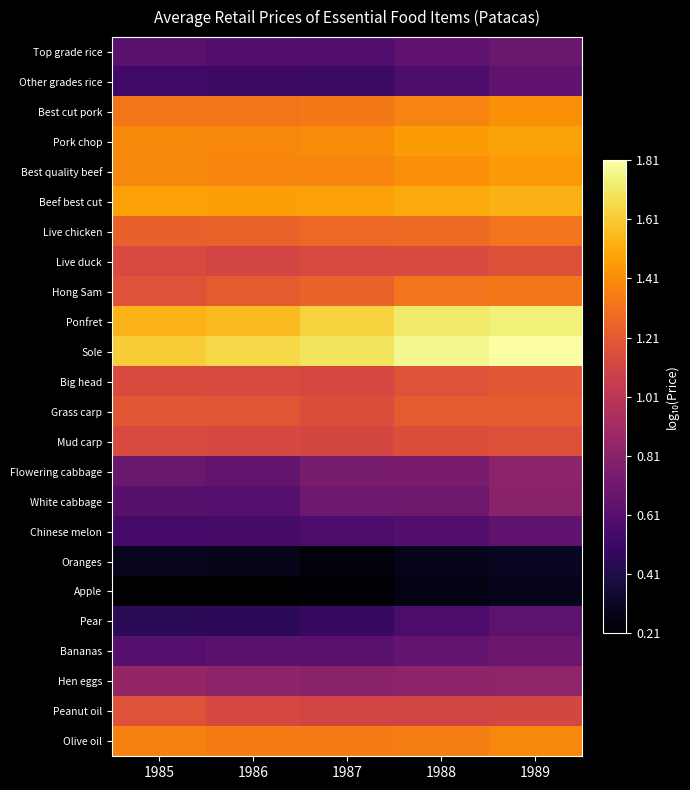

Reading left to right, transcribe all the data shown in this chart.

Top grade rice: 1985=0.6	1986=0.6	1987=0.6	1988=0.7	1989=0.7
Other grades rice: 1985=0.5	1986=0.5	1987=0.5	1988=0.6	1989=0.7
Best cut pork: 1985=1.3	1986=1.3	1987=1.3	1988=1.4	1989=1.4
Pork chop: 1985=1.4	1986=1.4	1987=1.4	1988=1.5	1989=1.5
Best quality beef: 1985=1.4	1986=1.4	1987=1.4	1988=1.4	1989=1.4
Beef best cut: 1985=1.5	1986=1.5	1987=1.5	1988=1.5	1989=1.5
Live chicken: 1985=1.2	1986=1.2	1987=1.3	1988=1.3	1989=1.3
Live duck: 1985=1.1	1986=1.1	1987=1.1	1988=1.1	1989=1.2
Hong Sam: 1985=1.2	1986=1.2	1987=1.2	1988=1.3	1989=1.3
Ponfret: 1985=1.5	1986=1.6	1987=1.6	1988=1.7	1989=1.7
Sole: 1985=1.6	1986=1.7	1987=1.7	1988=1.8	1989=1.8
Big head: 1985=1.1	1986=1.1	1987=1.1	1988=1.2	1989=1.2
Grass carp: 1985=1.2	1986=1.2	1987=1.2	1988=1.2	1989=1.2
Mud carp: 1985=1.1	1986=1.1	1987=1.1	1988=1.2	1989=1.2
Flowering cabbage: 1985=0.7	1986=0.7	1987=0.7	1988=0.8	1989=0.8
White cabbage: 1985=0.6	1986=0.6	1987=0.7	1988=0.7	1989=0.8
Chinese melon: 1985=0.5	1986=0.6	1987=0.6	1988=0.6	1989=0.7
Oranges: 1985=0.3	1986=0.3	1987=0.2	1988=0.3	1989=0.3
Apple: 1985=0.2	1986=0.2	1987=0.2	1988=0.3	1989=0.3
Pear: 1985=0.5	1986=0.5	1987=0.5	1988=0.6	1989=0.6
Bananas: 1985=0.6	1986=0.6	1987=0.6	1988=0.7	1989=0.7
Hen eggs: 1985=0.9	1986=0.8	1987=0.8	1988=0.8	1989=0.8
Peanut oil: 1985=1.2	1986=1.1	1987=1.1	1988=1.1	1989=1.1
Olive oil: 1985=1.4	1986=1.3	1987=1.4	1988=1.4	1989=1.4